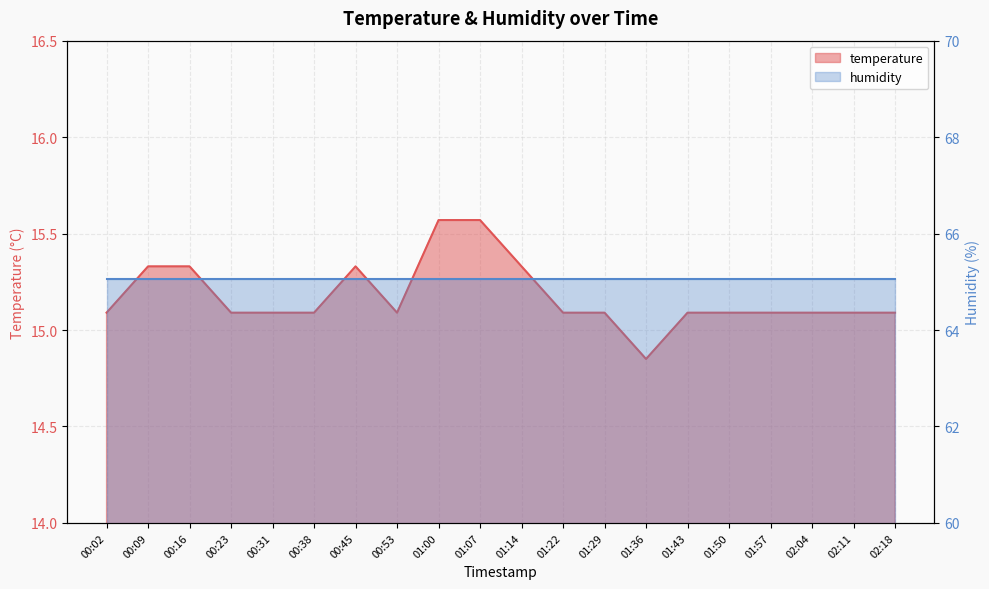

What is the difference between the second highest and second lowest values?

0.5